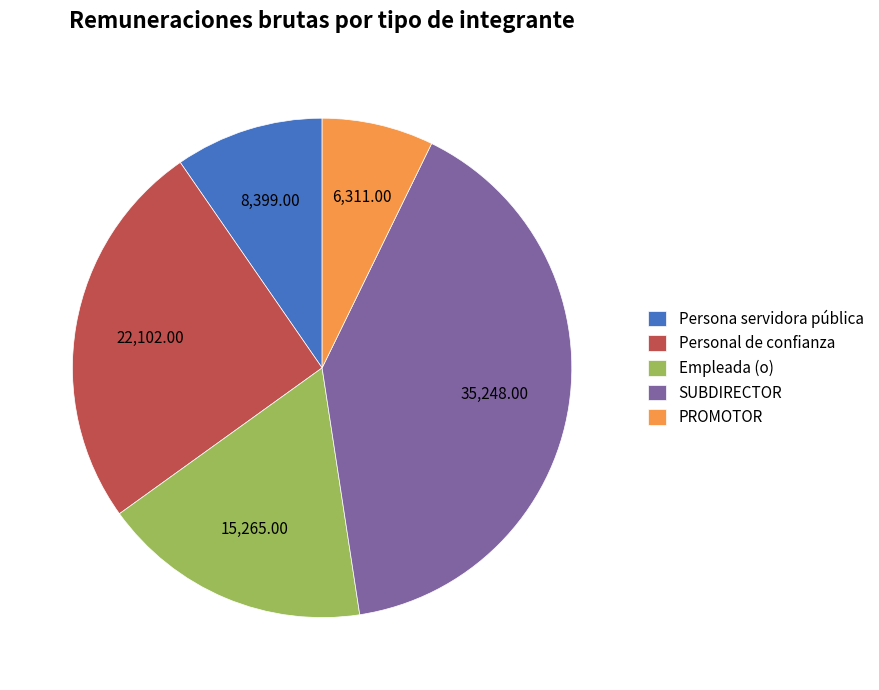

Rank the categories by value from lowest to highest.

PROMOTOR, Persona servidora pública, Empleada (o), Personal de confianza, SUBDIRECTOR